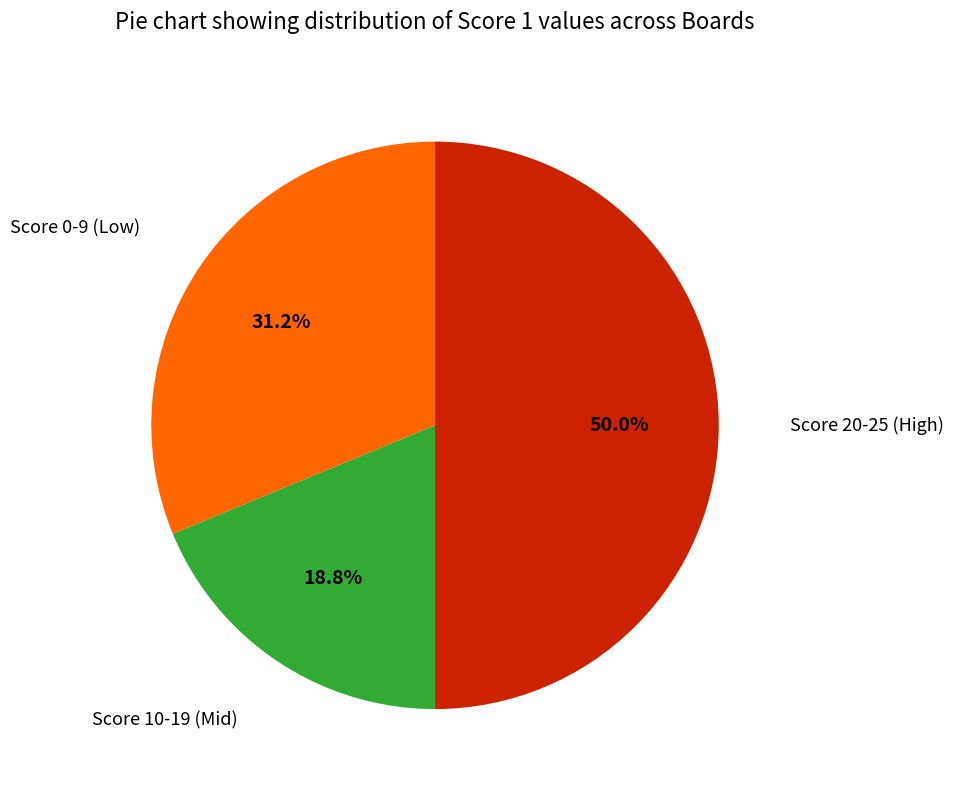

How many slices are in this pie chart?

3